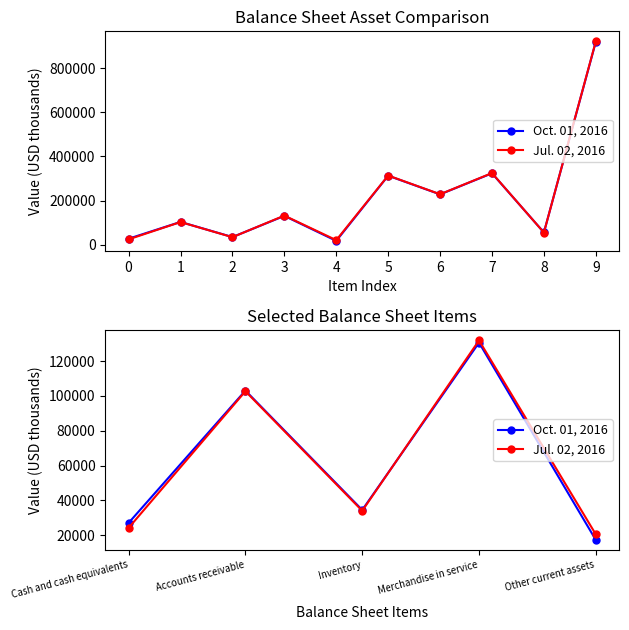

Is the value of Oct. 01, 2016 at 0 greater than the value of Jul. 02, 2016 at 2?

No